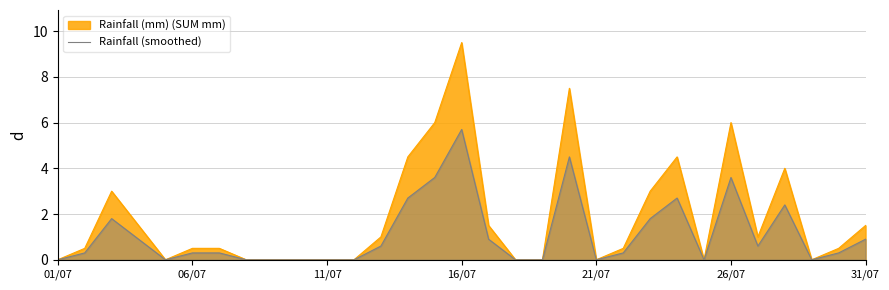

The value of Rainfall (mm) (SUM mm) at 21/07 is 0.0. True or false?

True